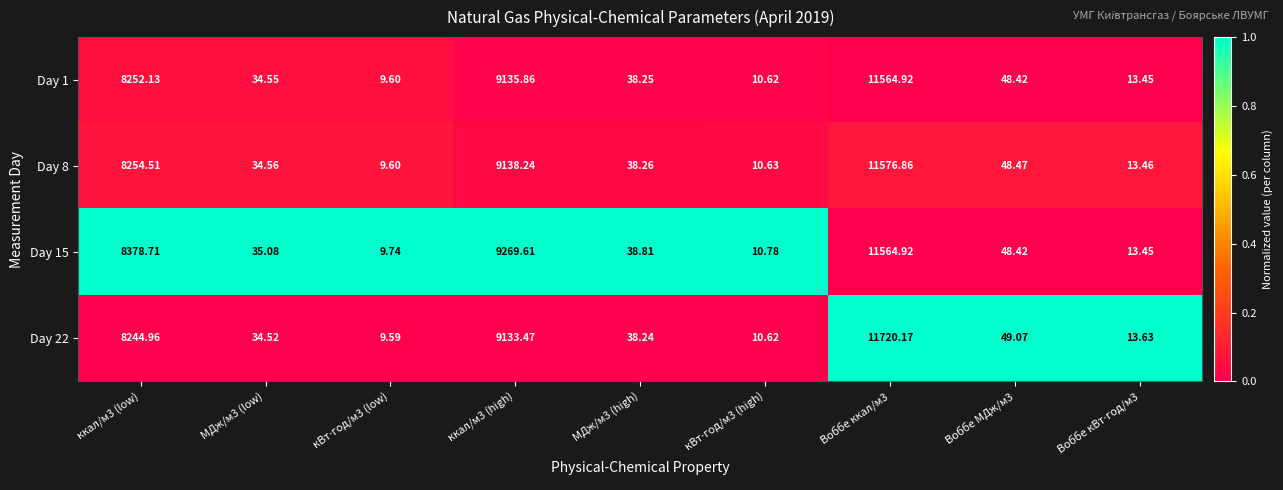

Is the value of Day 1 at МДж/м3 (high) greater than the value of Day 8 at ккал/м3 (low)?

No